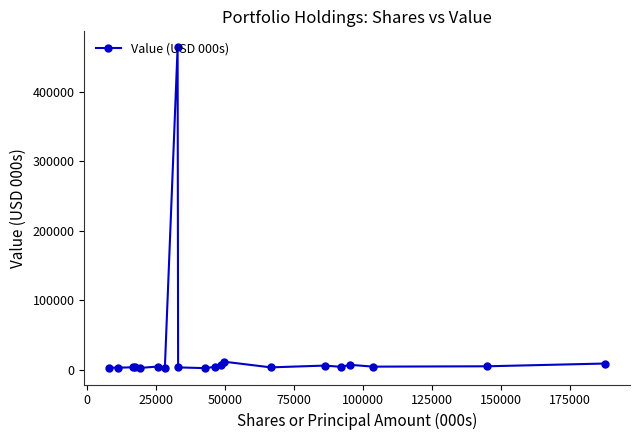

What is the smallest value displayed?

1771.0